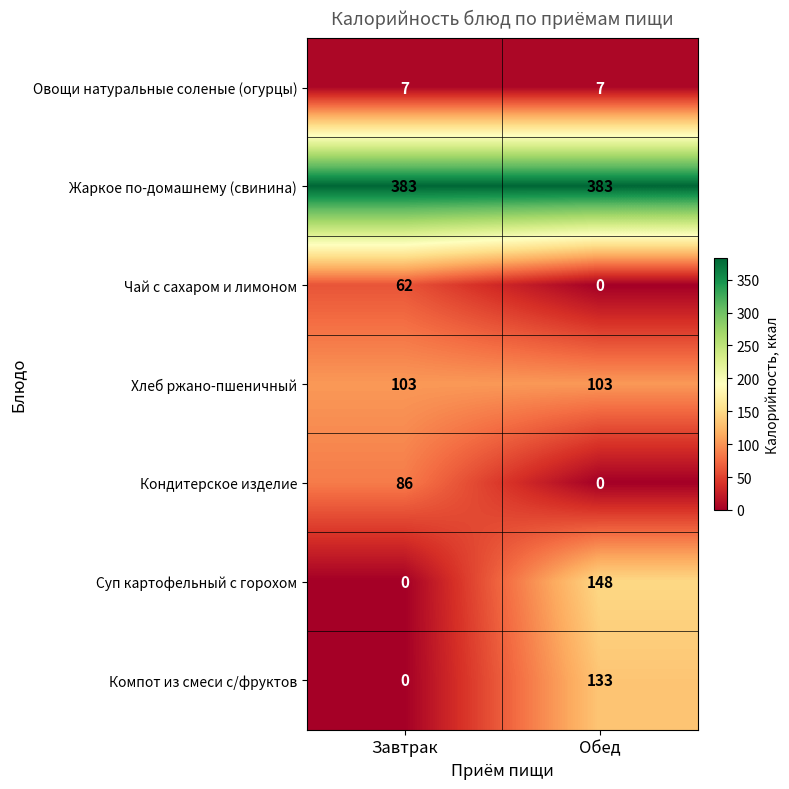

Reading left to right, list all the values displayed in this chart.

Овощи натуральные соленые (огурцы): 7	7
Жаркое по-домашнему (свинина): 383	383
Чай с сахаром и лимоном: 62	0
Хлеб ржано-пшеничный: 103	103
Кондитерское изделие: 86	0
Суп картофельный с горохом: 0	148
Компот из смеси с/фруктов: 0	133